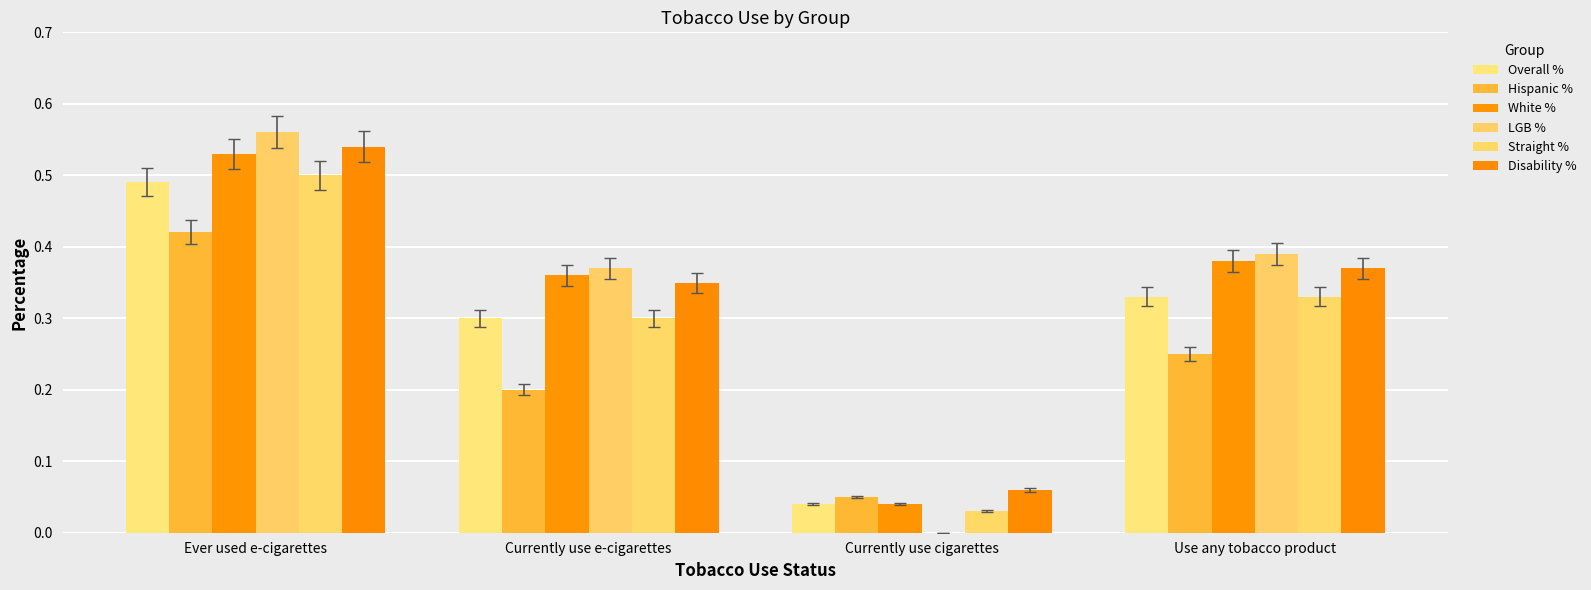

Which category has the highest value across all series?

Ever used e-cigarettes